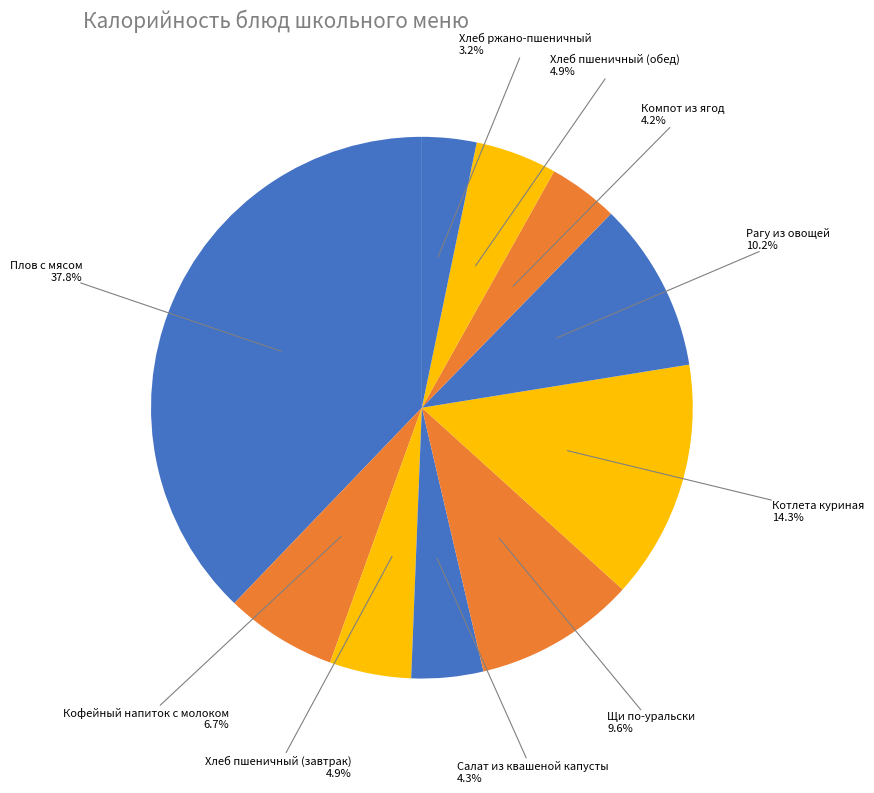

How many segments does this pie chart have?

10